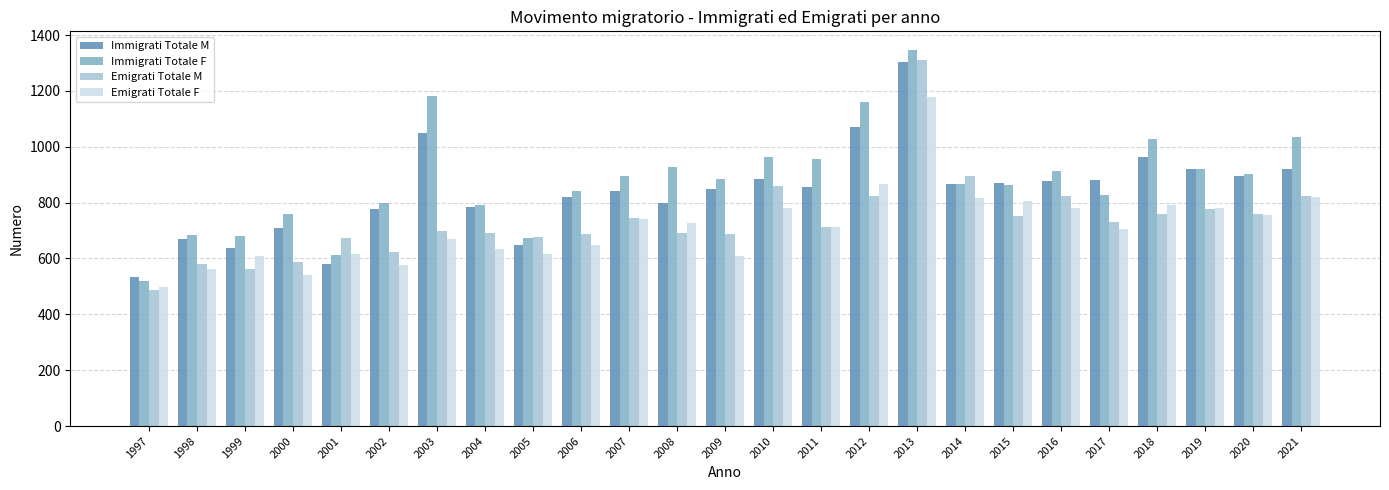

Is it true that Emigrati Totale M equals 248 at 2015?

False